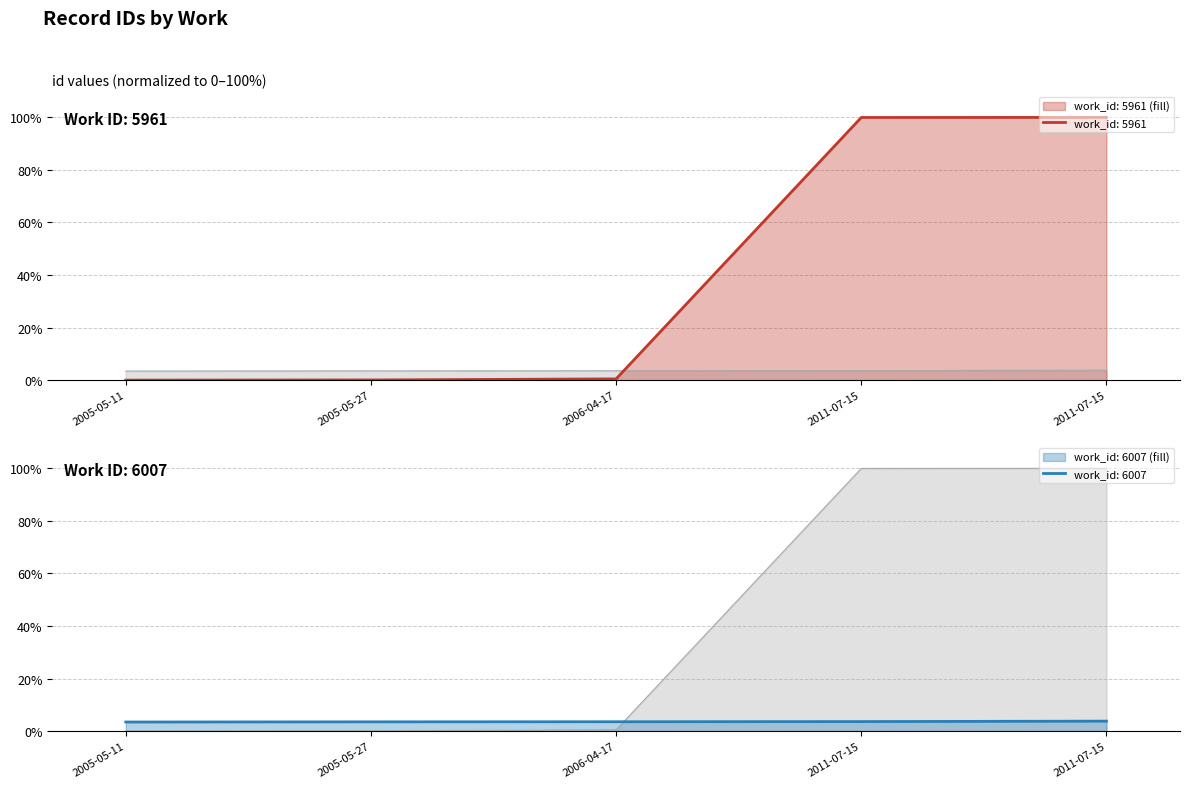

What is the difference between the maximum and second lowest values in the work_id_6007 series?

0.3